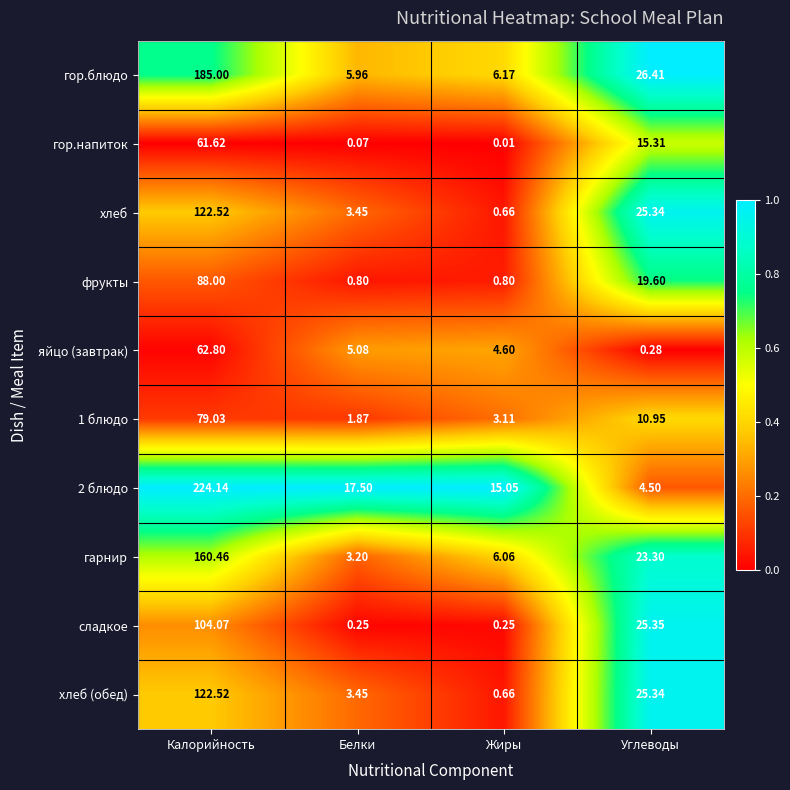

Which label corresponds to the smallest value in the chart?

Жиры